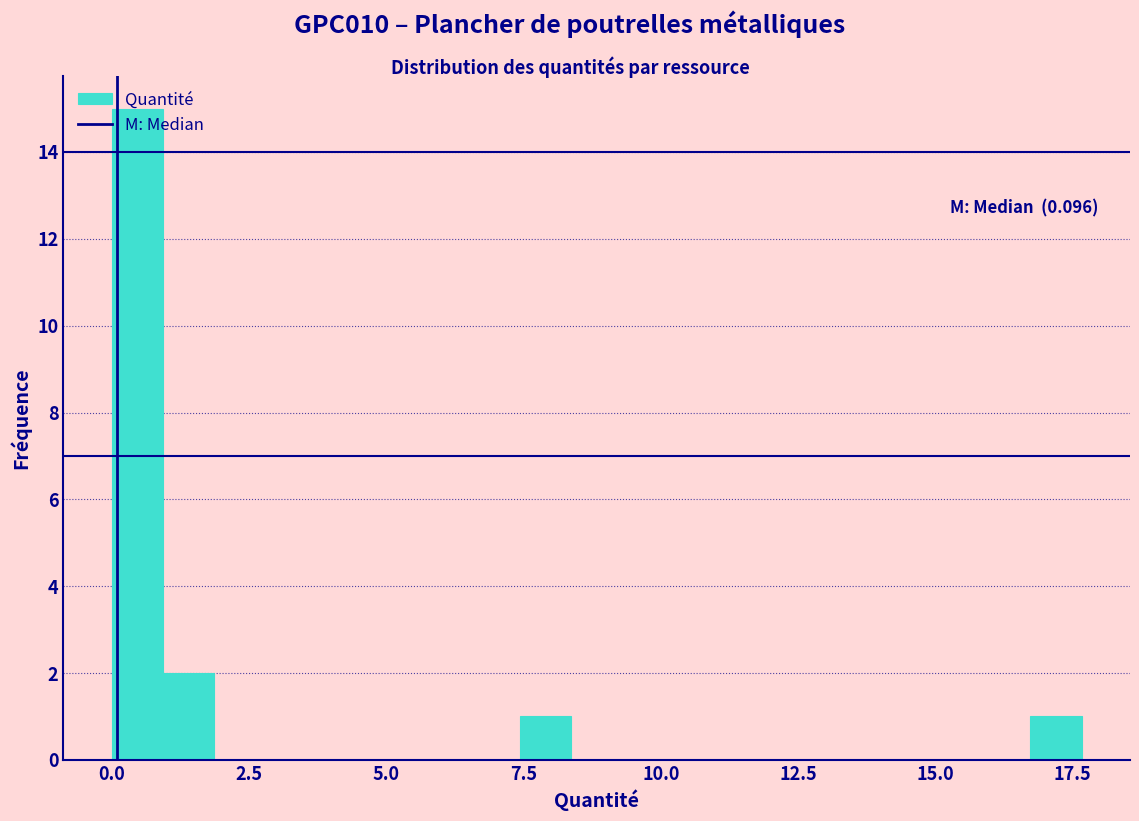

Read against the x-axis, roughly where is the centre of the tallest bar?

0.5